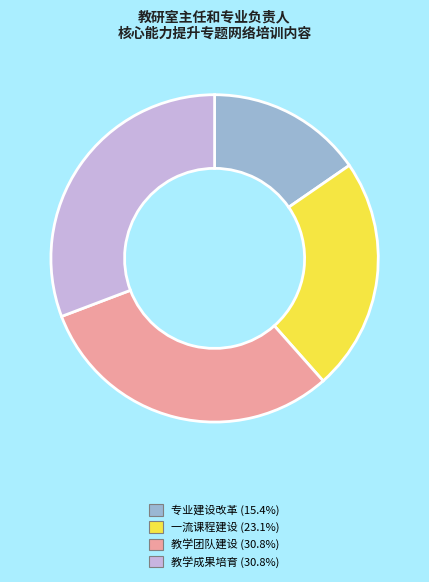

What is the smallest slice in the pie chart?

专业建设改革